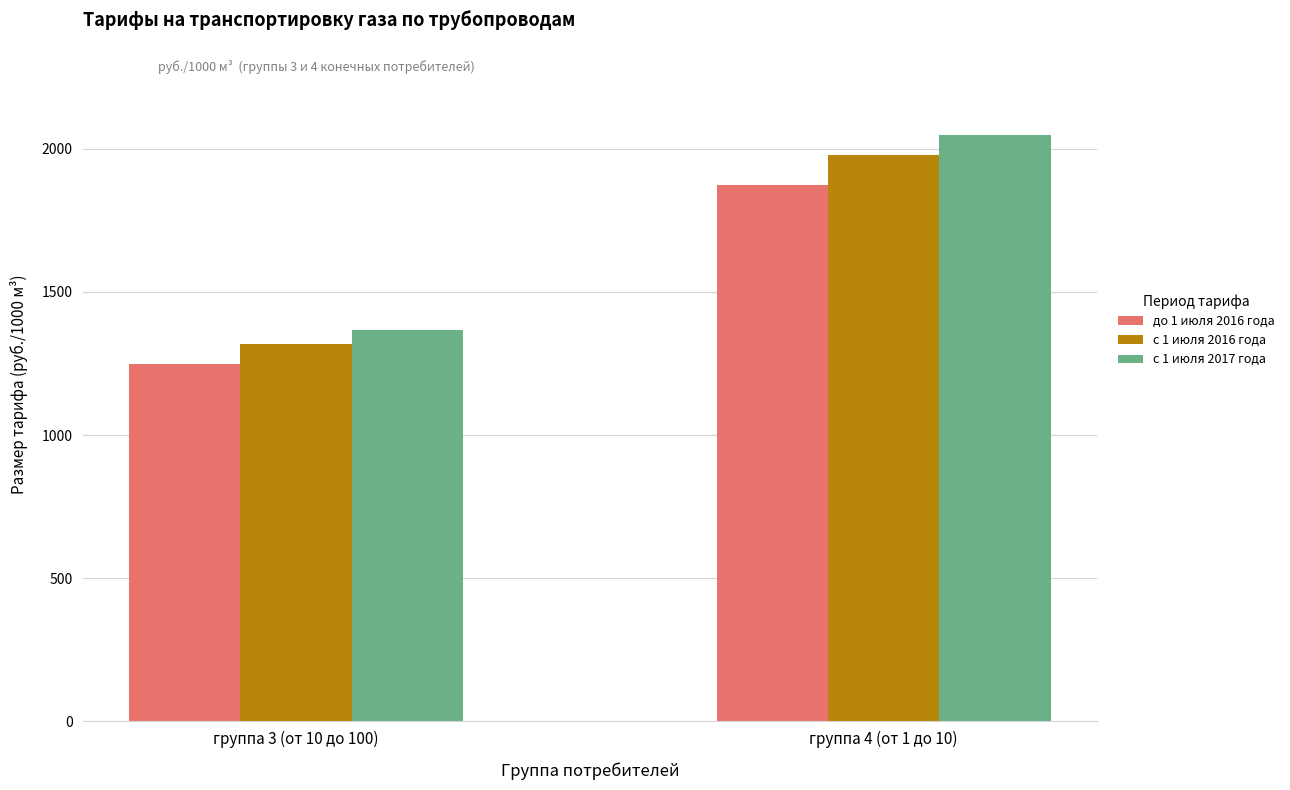

What is the spread (max minus min) of values at группа 4 (от 1 до 10)?

174.3